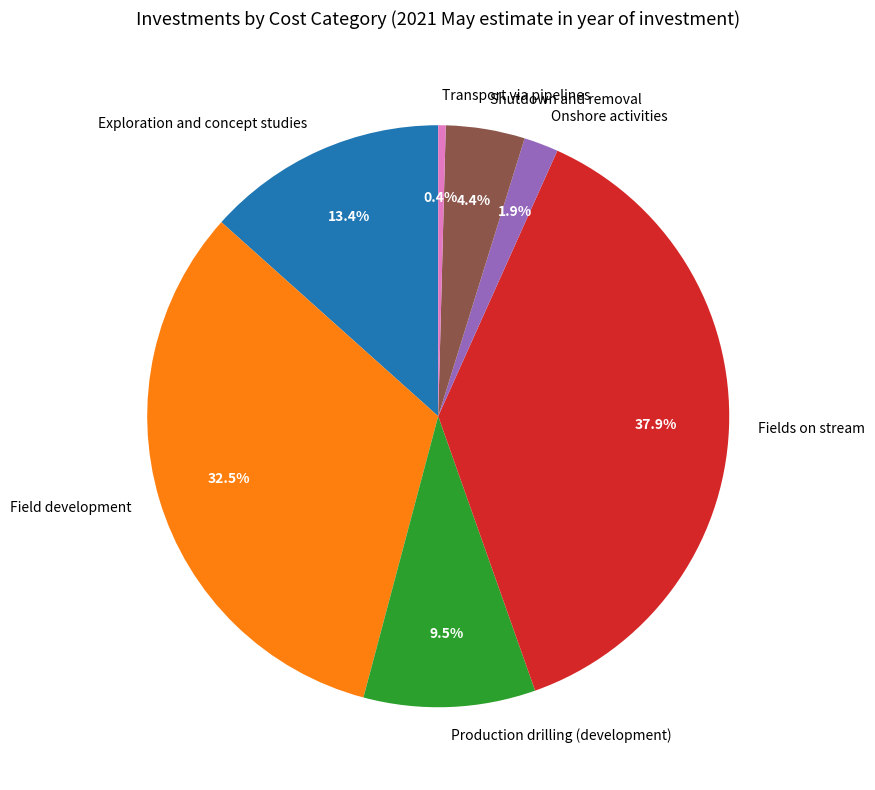

Which has a higher value, Shutdown and removal or Exploration and concept studies?

Exploration and concept studies